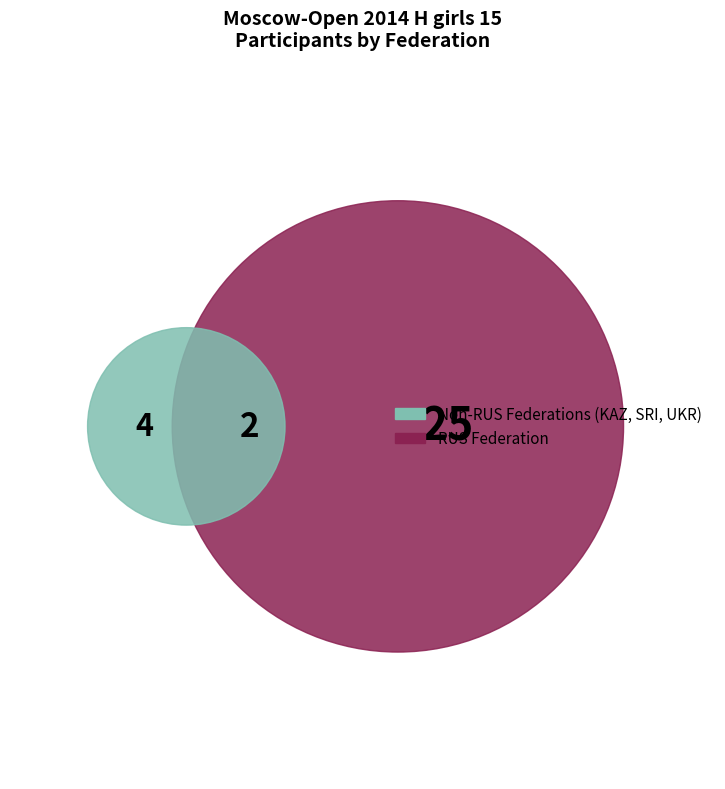

Which category accounts for the majority?

RUS